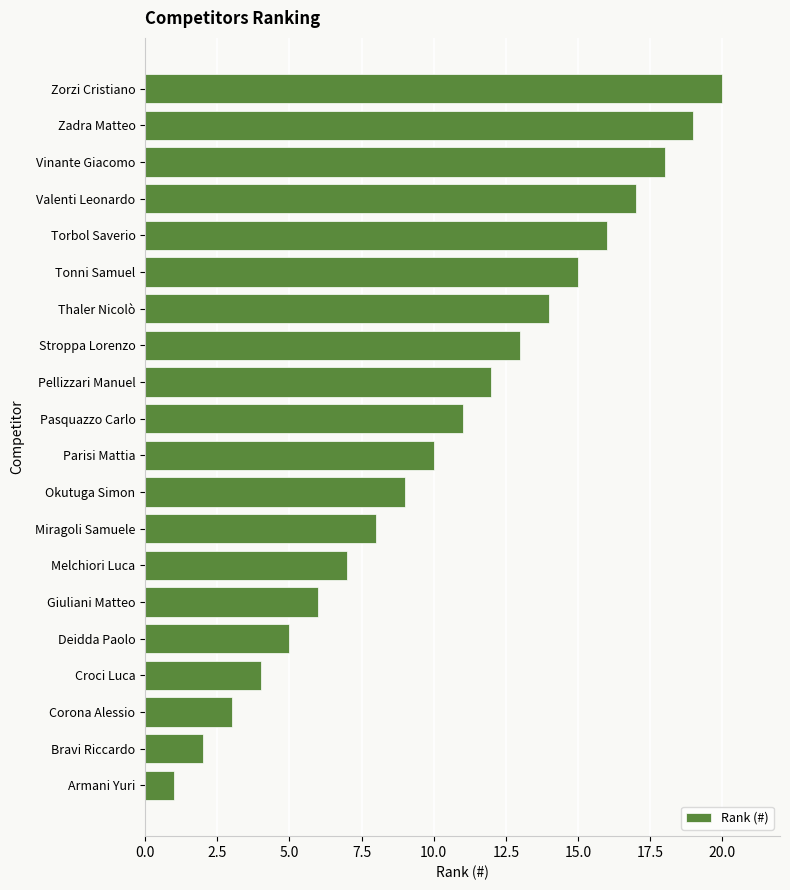

What is the minimum value shown in the chart?

1